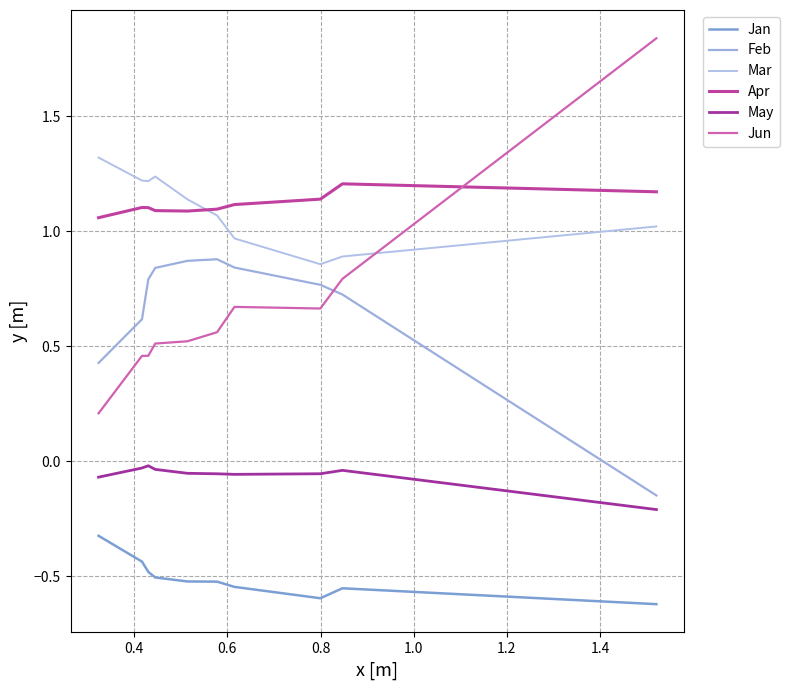

True or false: Feb has more than 1 interior local peaks.

False